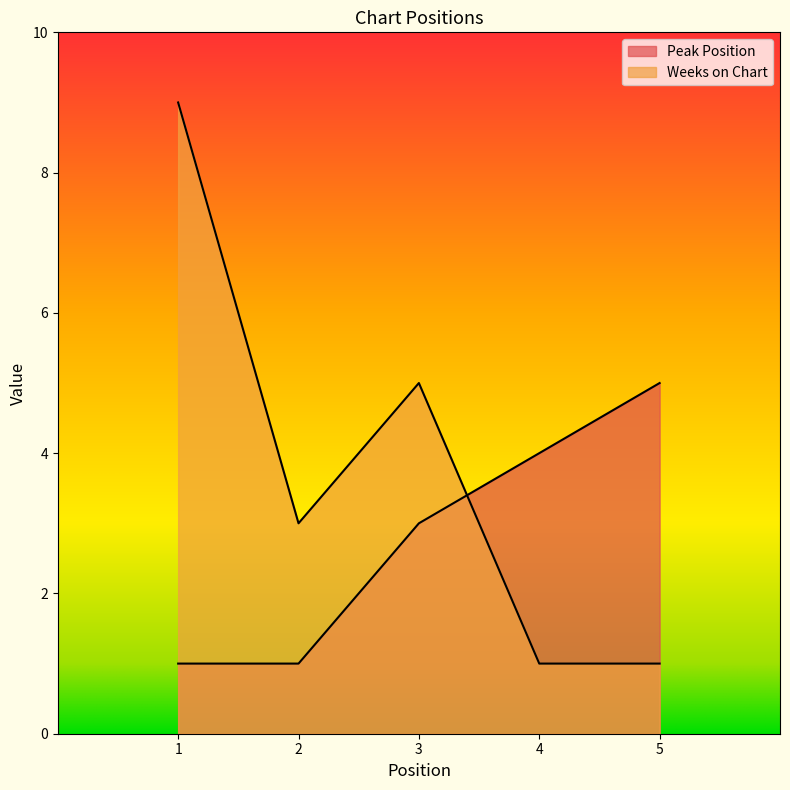

What is the minimum value for Weeks on Chart?

1